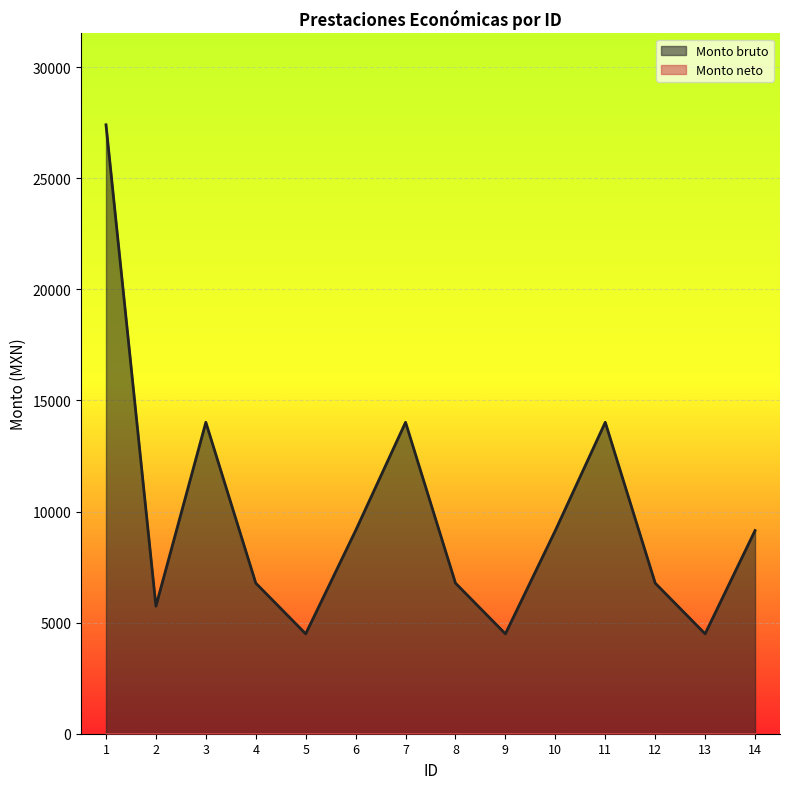

What is the value of the 2nd point from the left?

5741.5